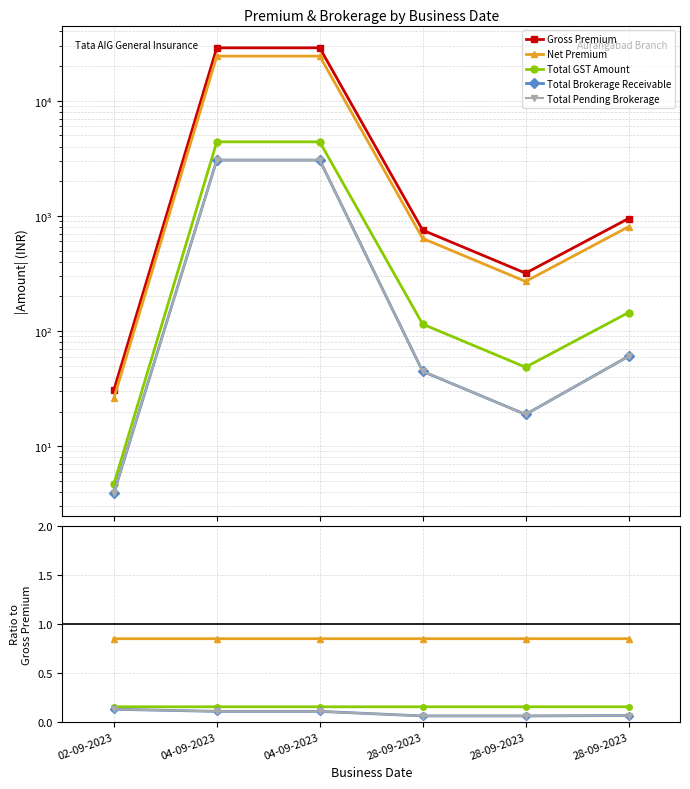

Which series has the widest spread of values?

Gross Premium